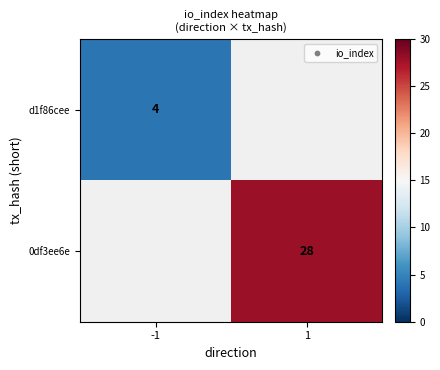

Is the value of d1f86cee at -1 greater than the value of 0df3ee6e at 1?

No